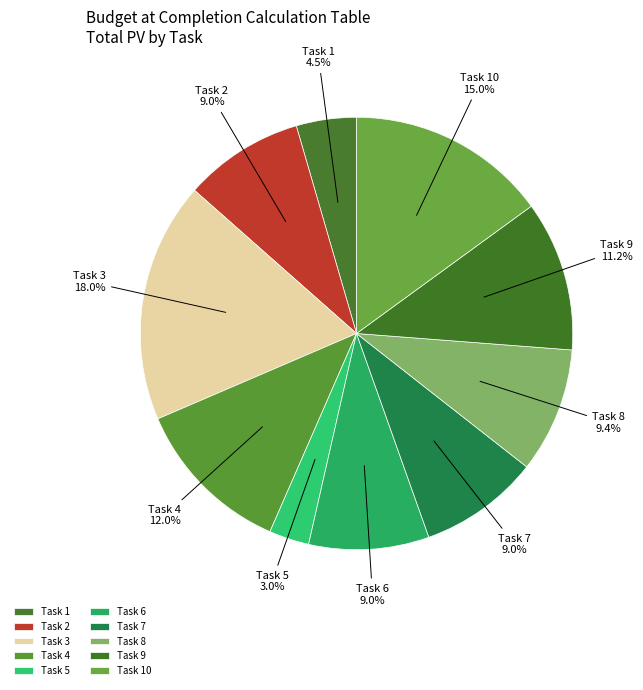

Count the number of slices in the pie.

10